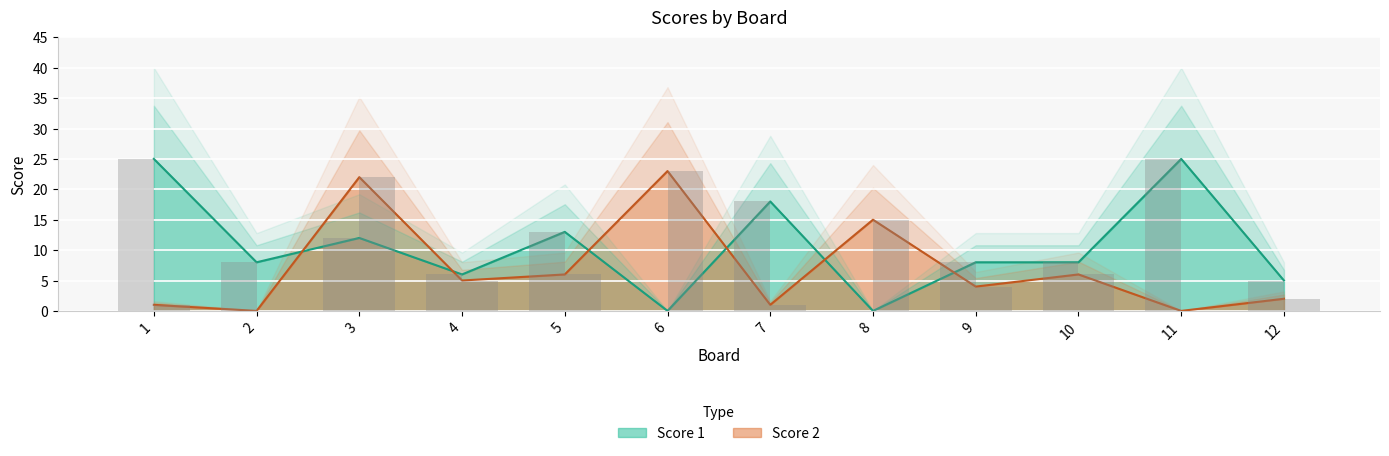

At how many categories does at least one series exceed 15?

5